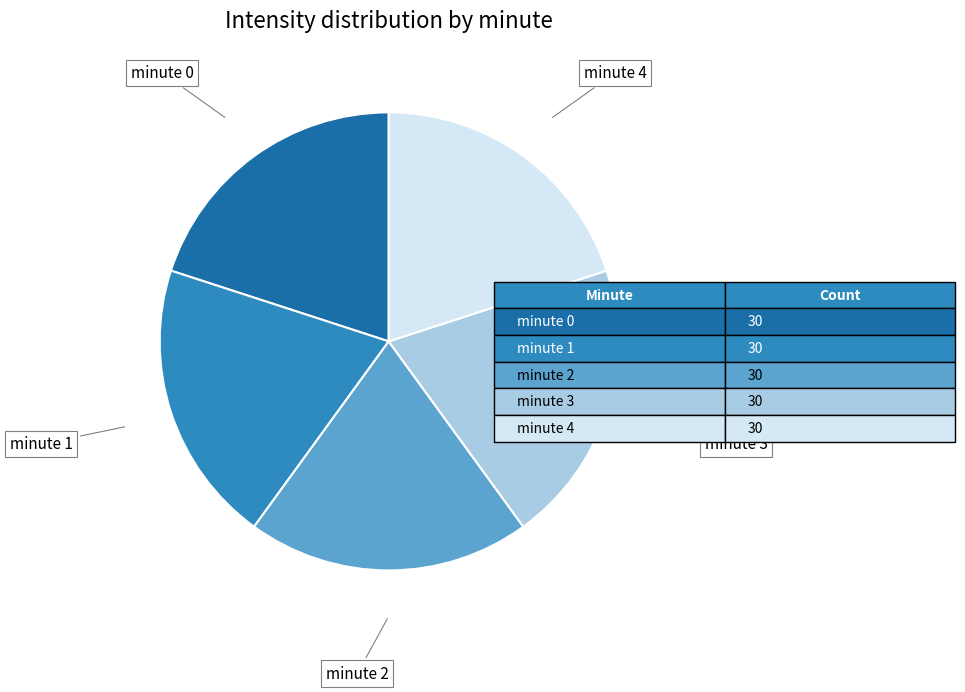

Combined, do minute 4 and minute 1 account for over 50%?

No